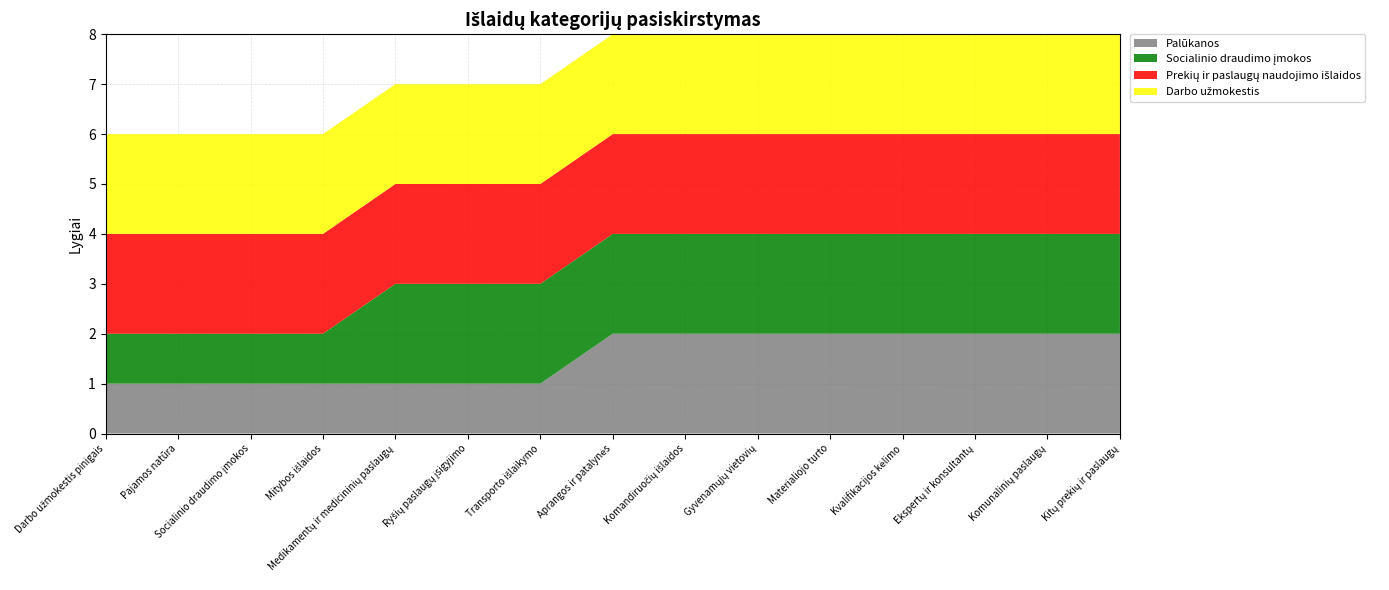

Reading left to right, extract all data points from this chart.

Darbo užmokestis: Darbo užmokestis pinigais=2	Pajamos natūra=2	Socialinio draudimo įmokos=2	Mitybos išlaidos=2	Medikamentų ir medicininių paslaugų=2	Ryšių paslaugų įsigyjimo=2	Transporto išlaikymo=2	Aprangos ir patalynės=2	Komandiruočių išlaidos=2	Gyvenamųjų vietovių=2	Materialiojo turto=2	Kvalifikacijos kėlimo=2	Ekspertų ir konsultantų=2	Komunalinių paslaugų=2	Kitų prekių ir paslaugų=2
Prekių ir paslaugų naudojimo išlaidos: Darbo užmokestis pinigais=2	Pajamos natūra=2	Socialinio draudimo įmokos=2	Mitybos išlaidos=2	Medikamentų ir medicininių paslaugų=2	Ryšių paslaugų įsigyjimo=2	Transporto išlaikymo=2	Aprangos ir patalynės=2	Komandiruočių išlaidos=2	Gyvenamųjų vietovių=2	Materialiojo turto=2	Kvalifikacijos kėlimo=2	Ekspertų ir konsultantų=2	Komunalinių paslaugų=2	Kitų prekių ir paslaugų=2
Socialinio draudimo įmokos: Darbo užmokestis pinigais=1	Pajamos natūra=1	Socialinio draudimo įmokos=1	Mitybos išlaidos=1	Medikamentų ir medicininių paslaugų=2	Ryšių paslaugų įsigyjimo=2	Transporto išlaikymo=2	Aprangos ir patalynės=2	Komandiruočių išlaidos=2	Gyvenamųjų vietovių=2	Materialiojo turto=2	Kvalifikacijos kėlimo=2	Ekspertų ir konsultantų=2	Komunalinių paslaugų=2	Kitų prekių ir paslaugų=2
Palūkanos: Darbo užmokestis pinigais=1	Pajamos natūra=1	Socialinio draudimo įmokos=1	Mitybos išlaidos=1	Medikamentų ir medicininių paslaugų=1	Ryšių paslaugų įsigyjimo=1	Transporto išlaikymo=1	Aprangos ir patalynės=2	Komandiruočių išlaidos=2	Gyvenamųjų vietovių=2	Materialiojo turto=2	Kvalifikacijos kėlimo=2	Ekspertų ir konsultantų=2	Komunalinių paslaugų=2	Kitų prekių ir paslaugų=2